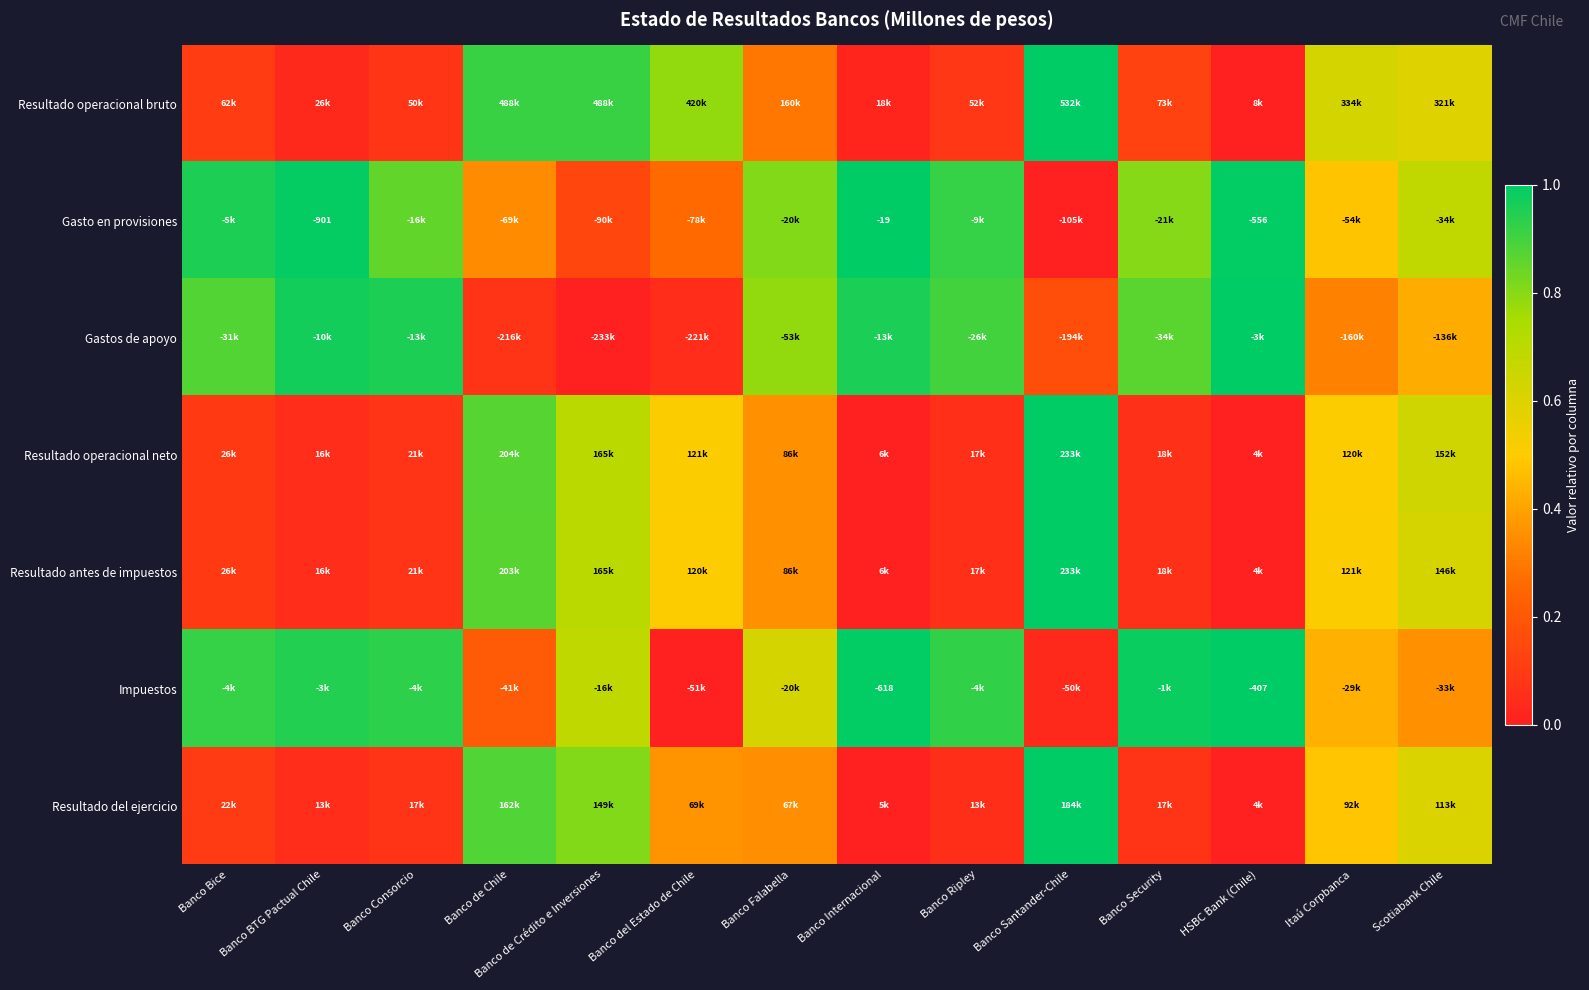

The value of Resultado operacional neto at Banco Internacional is 0.0. True or false?

False